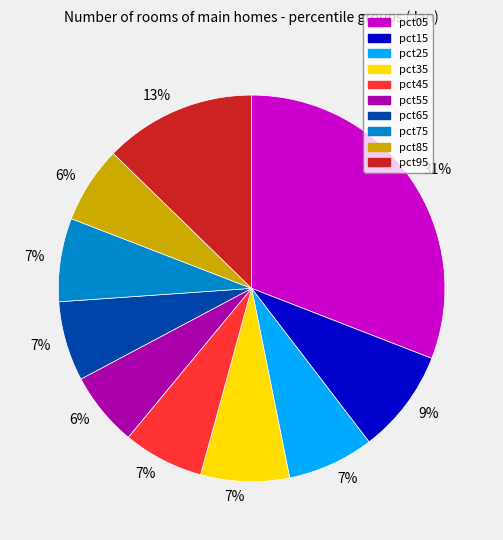

To the nearest percent, what is the difference between the largest and smallest slice percentages?

25%